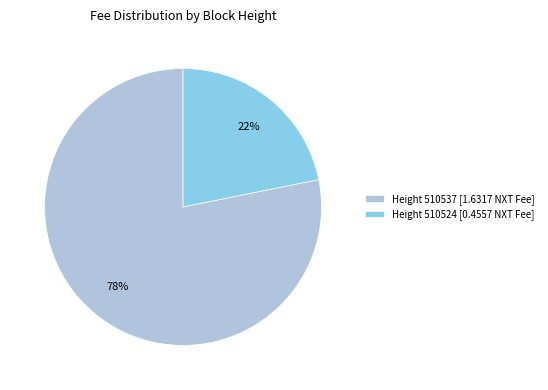

Which slice is the largest?

Height 510537 [1.6317 NXT Fee]